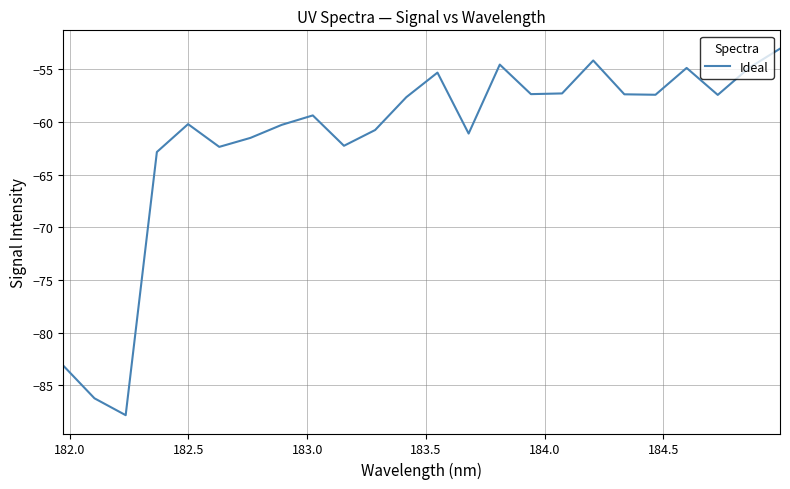

Does the chart have visible grid lines?

Yes